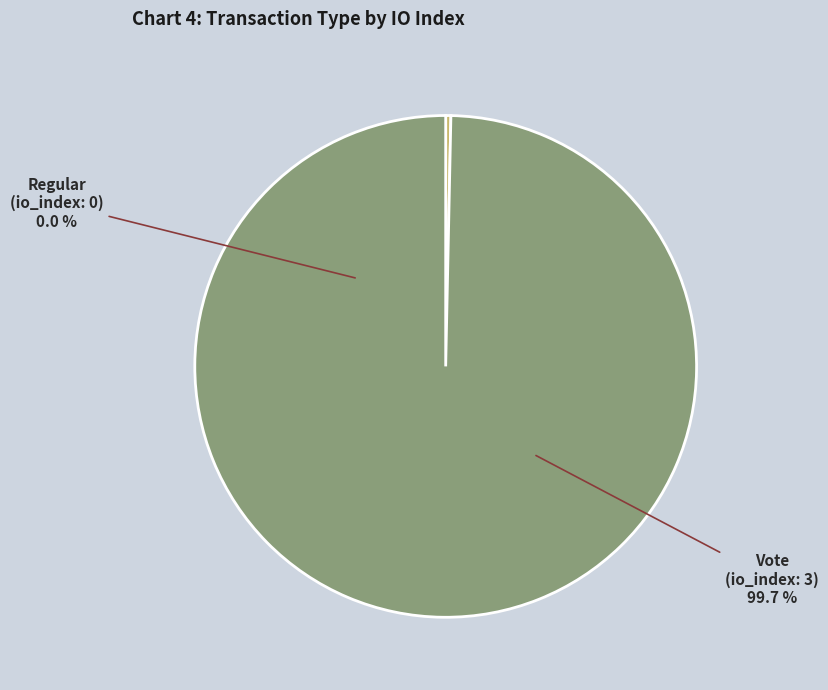

Is the sum of Regular (index 0) and Vote (index 3) greater than half?

Yes